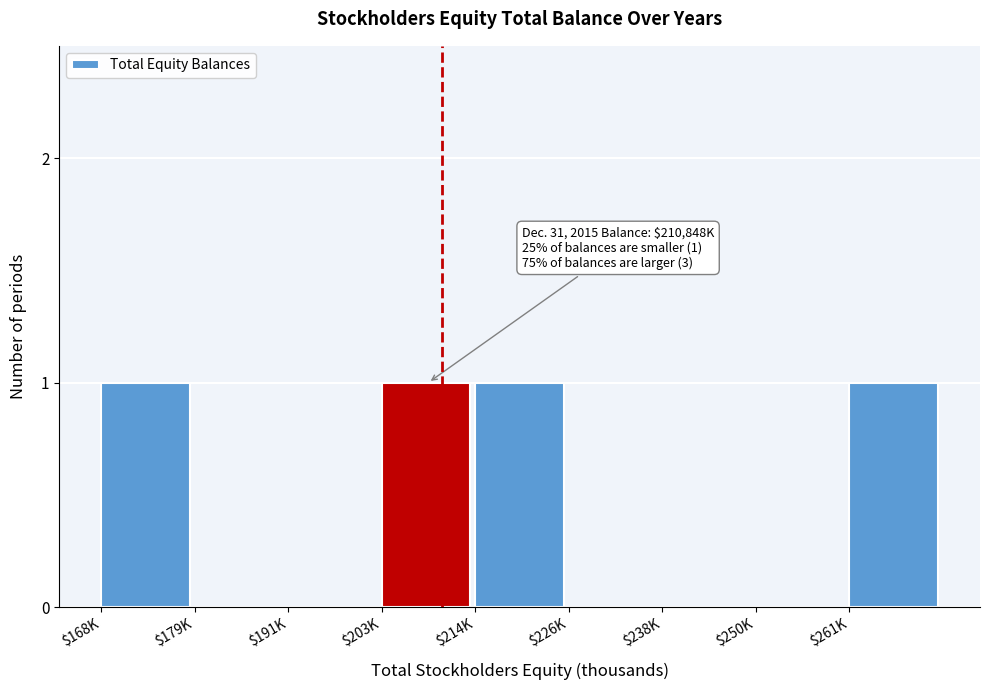

The value at $238K is 1. True or false?

False